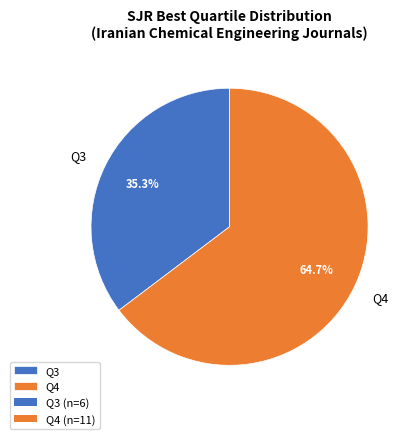

Approximately how many times larger is the value at Q3 compared to Q4?

0.5